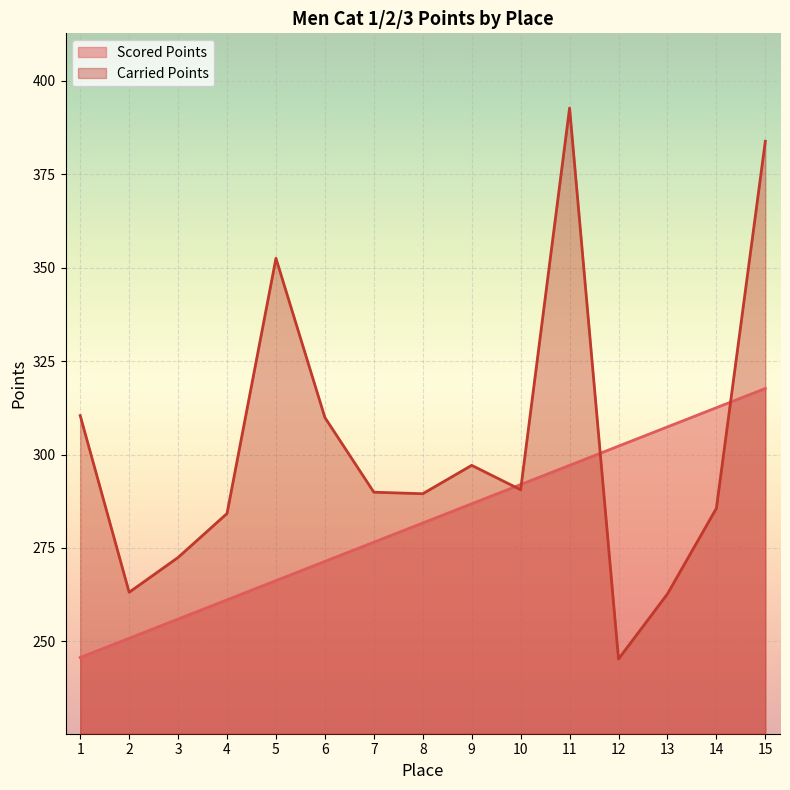

What is the average value of the Scored Points series?

281.7